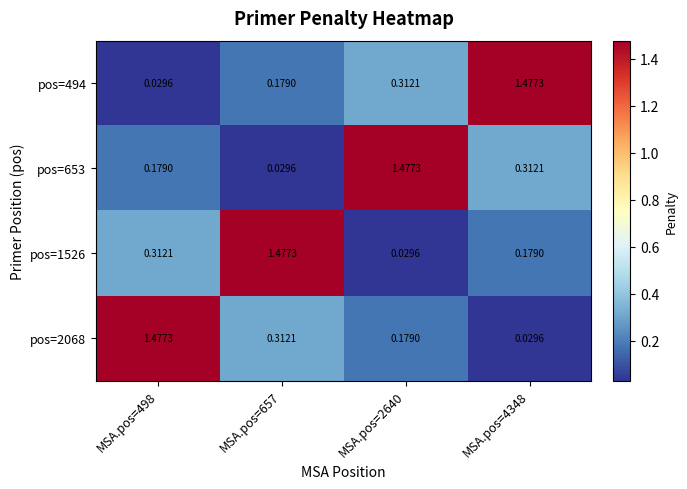

Rank the series at MSA.pos=498 from lowest to highest value.

pos=494, pos=653, pos=1526, pos=2068